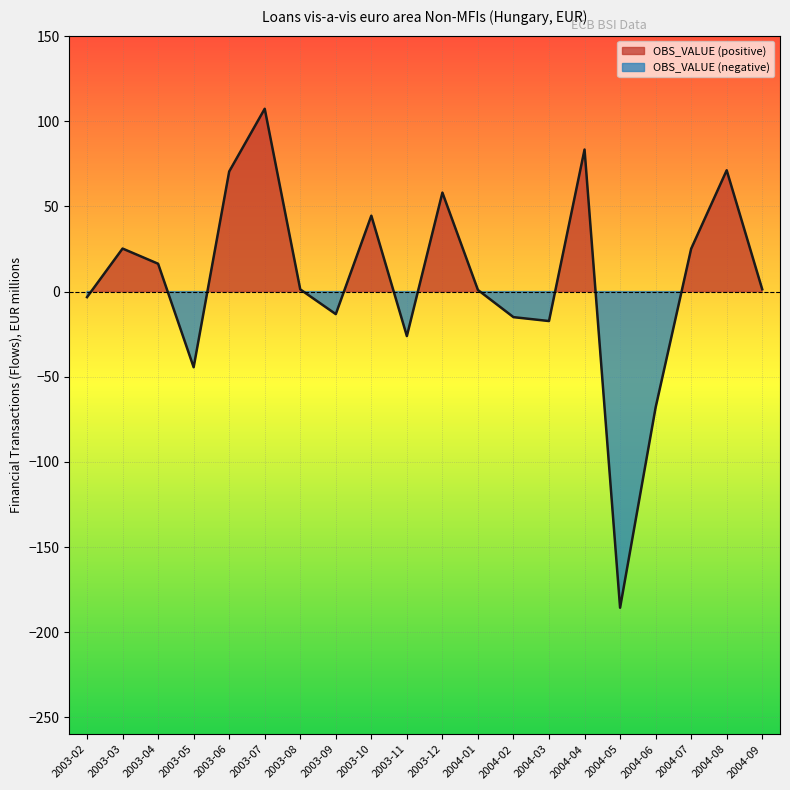

How many values are below zero?

8